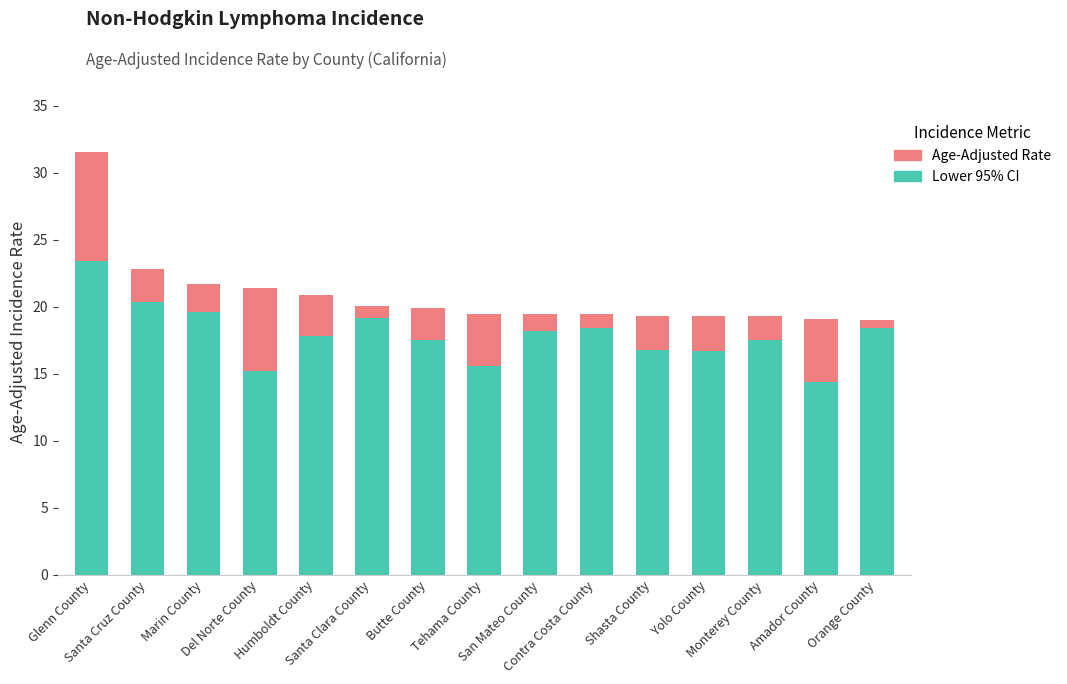

What is the maximum value for Lower 95% CI?

23.4